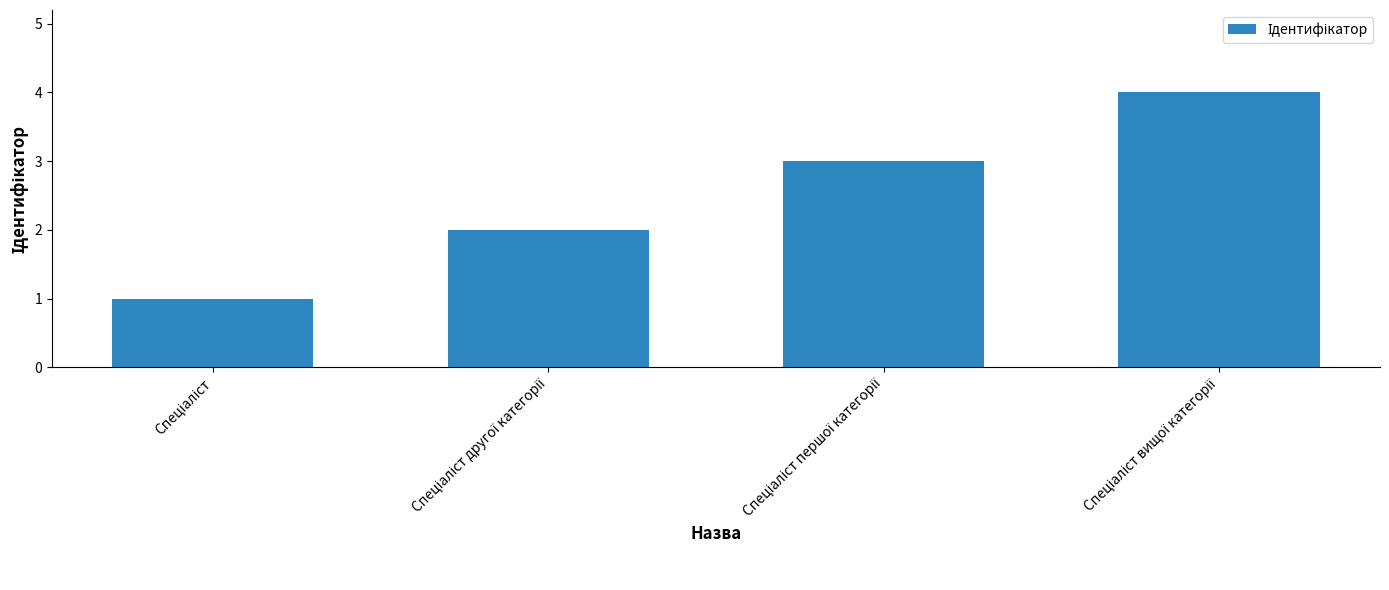

What is the difference between the maximum and minimum values?

3